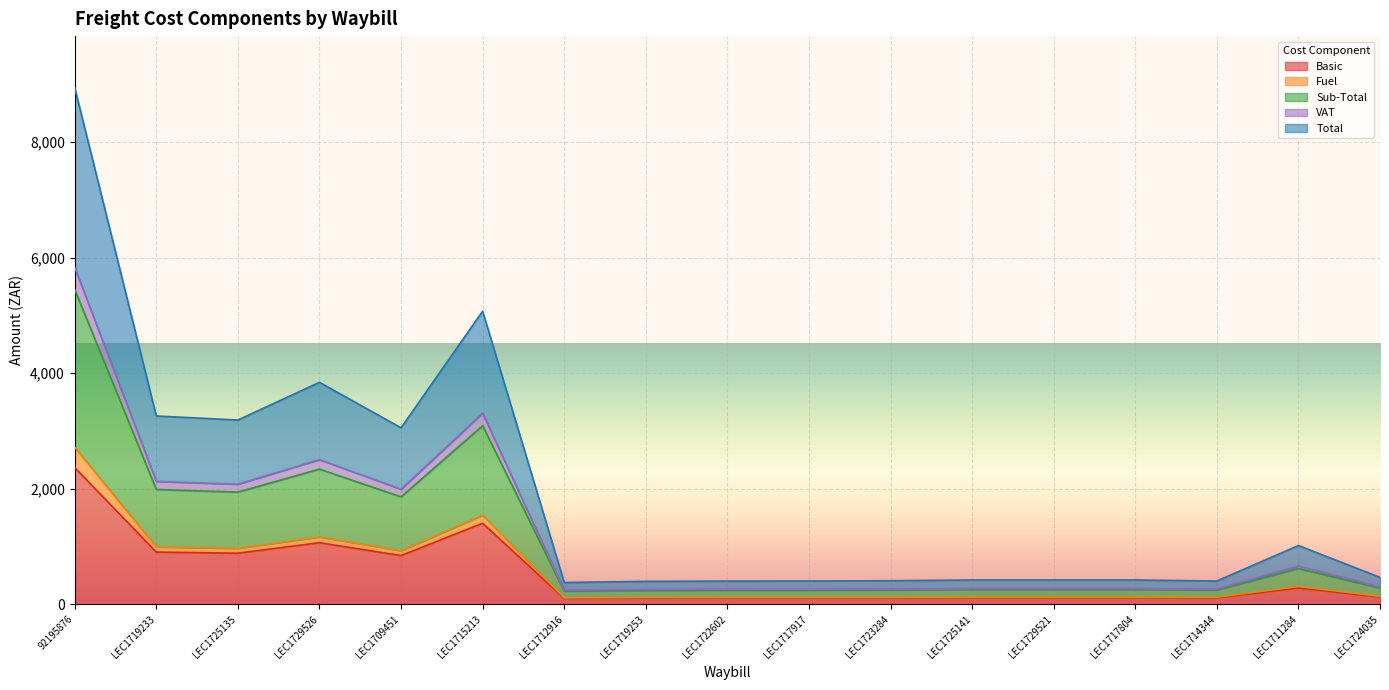

Which category has the highest value in the Total series?

92195876